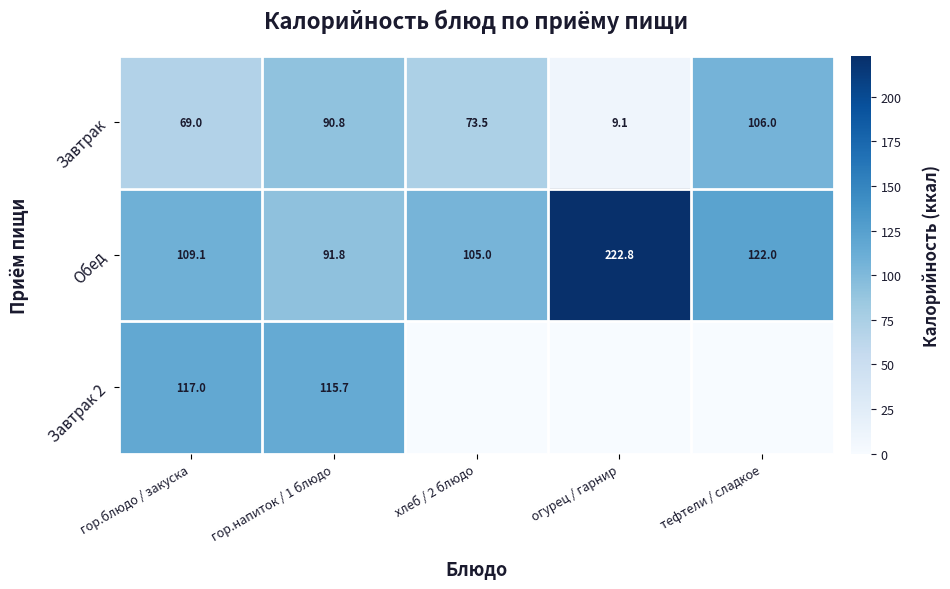

How many data points in Обед are less than 109?

2